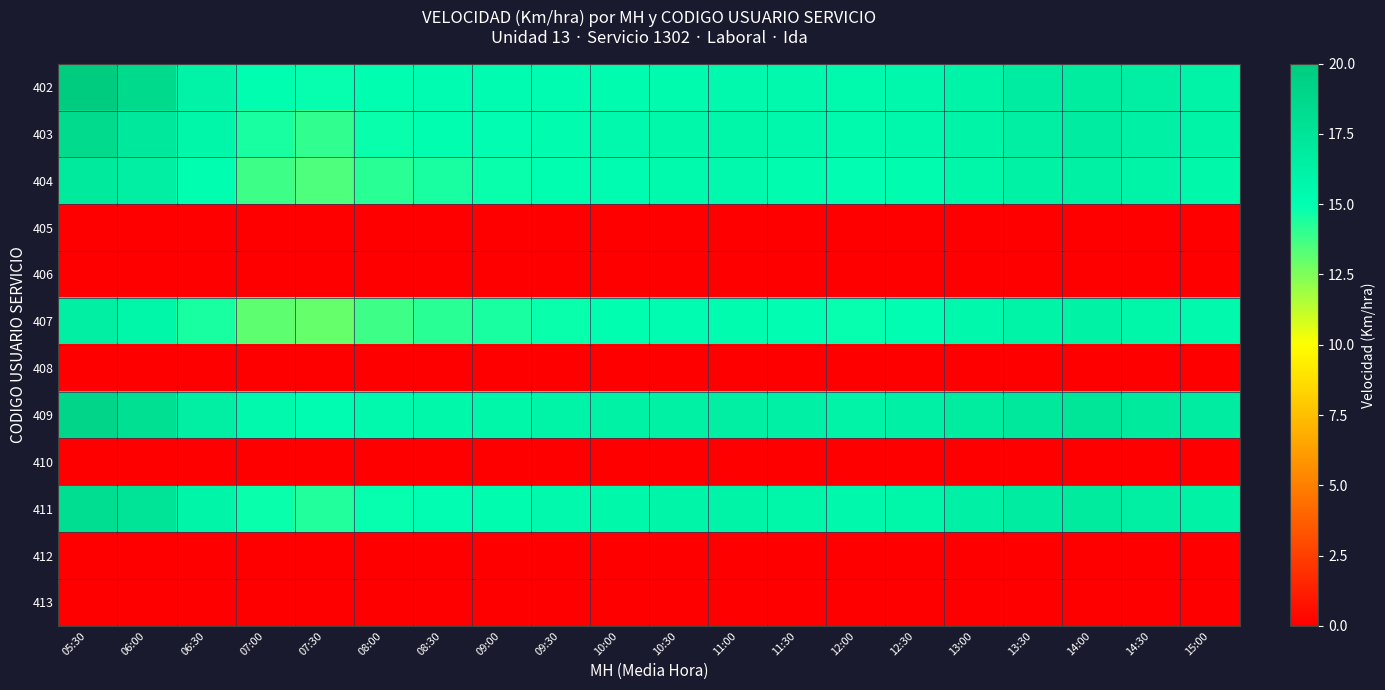

At how many categories does at least one series exceed 9?

20